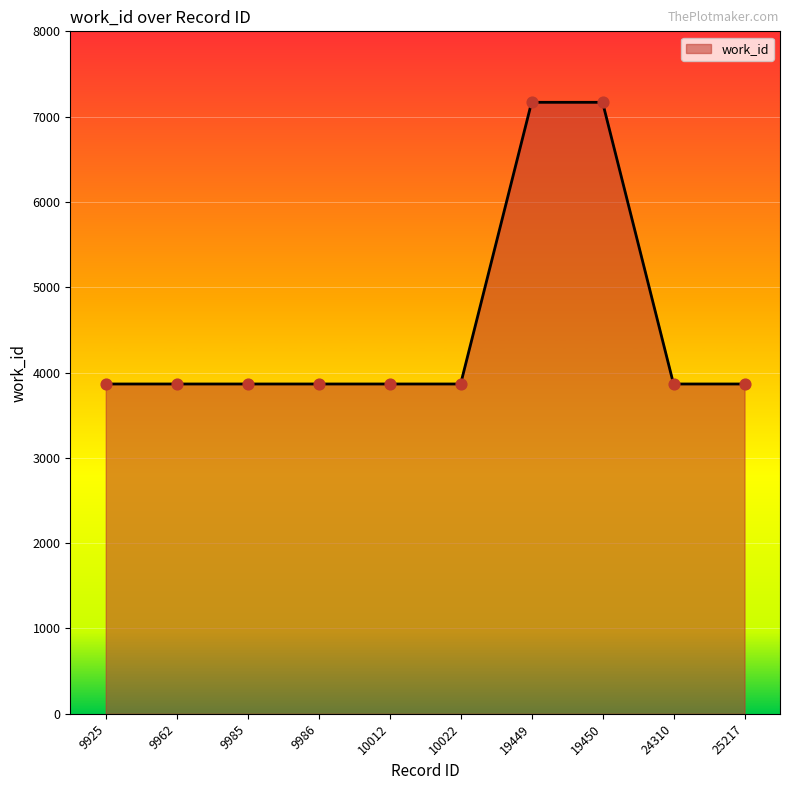

Approximately how many times larger is the value at 19450 compared to 9962?

1.9